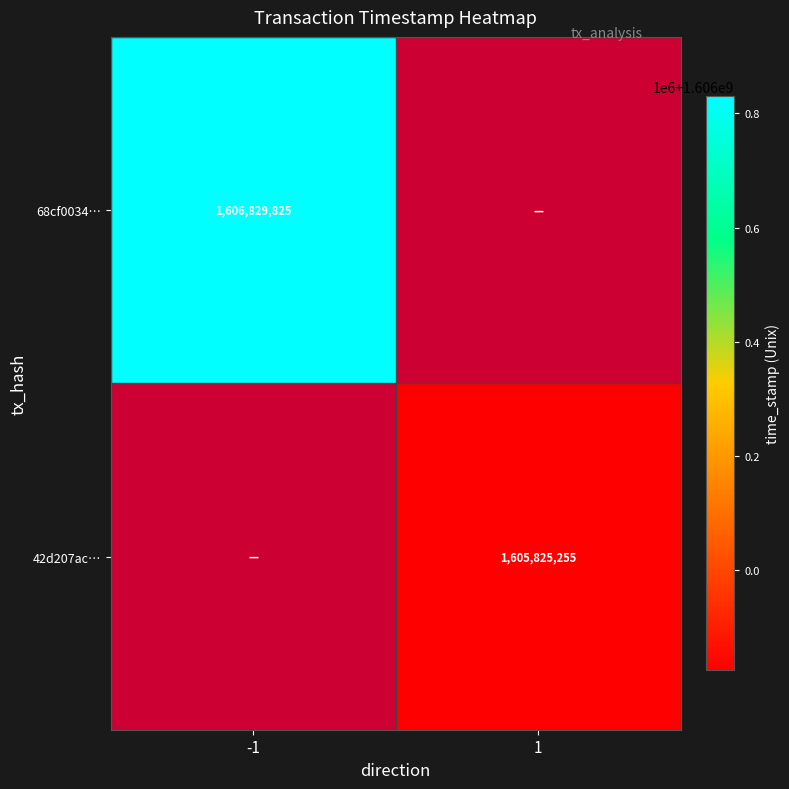

The value of 68cf0034… at -1 is 1606829825. True or false?

True